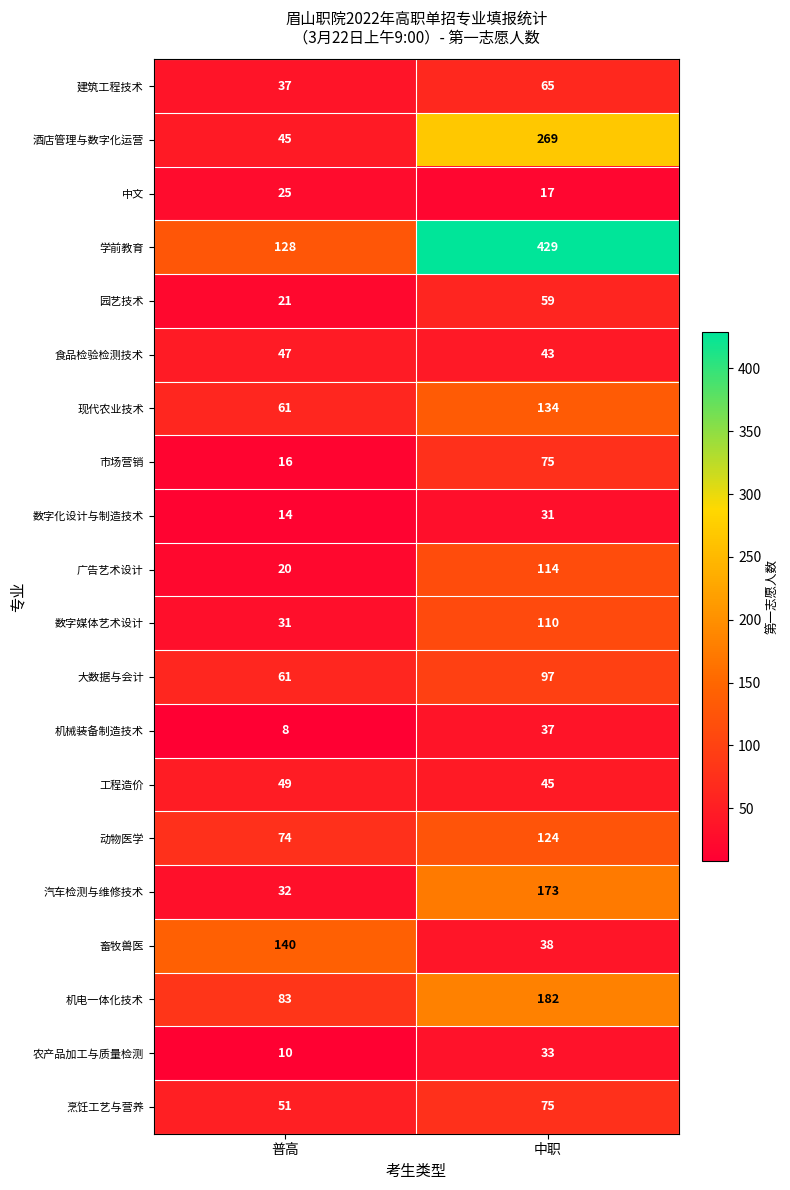

What is the average value of the 现代农业技术 series?

98